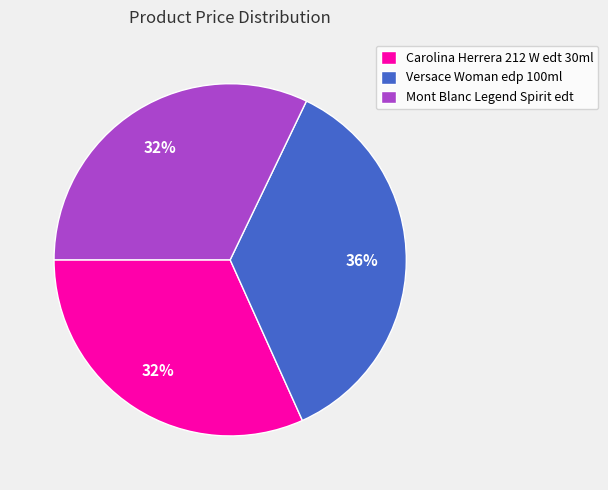

How many slices are in this pie chart?

3